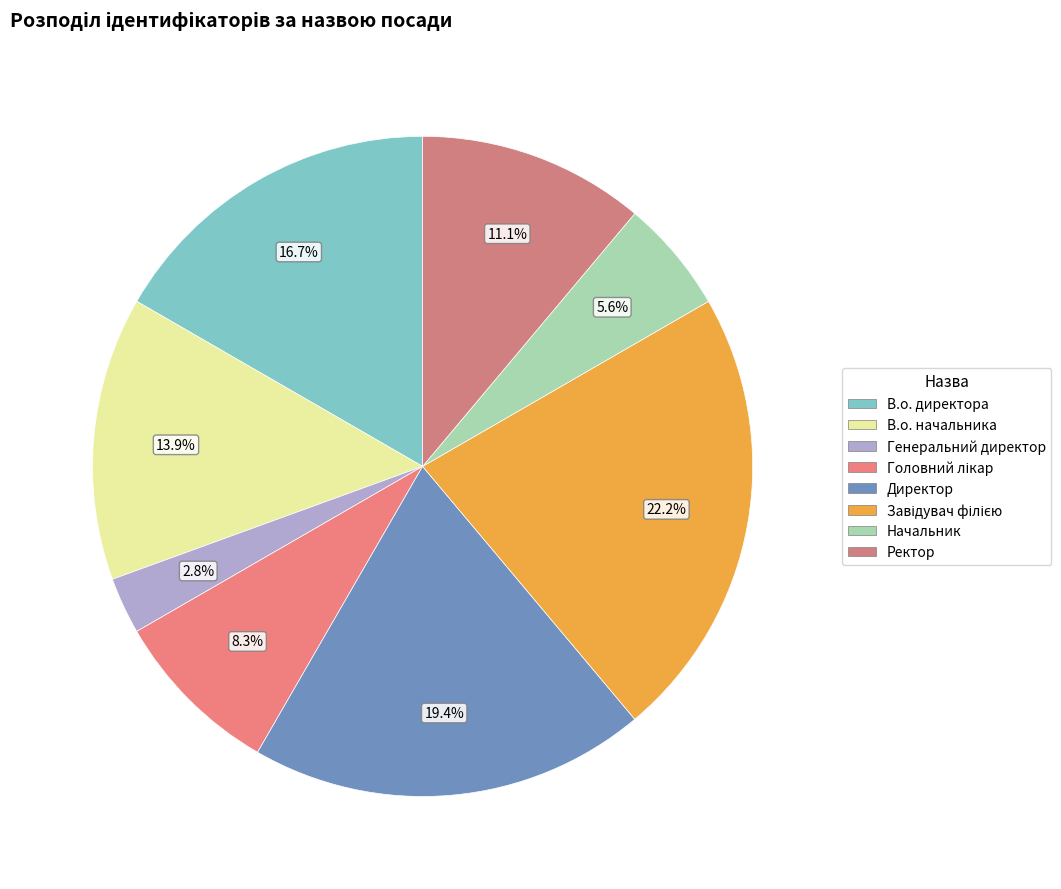

How many segments does this pie chart have?

8